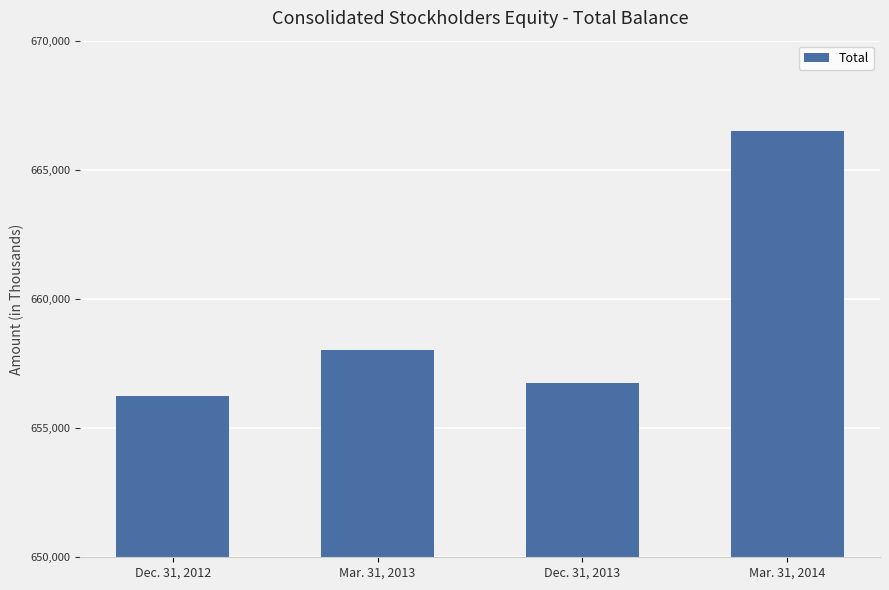

Reading right to left, transcribe all the data shown in this chart.

Mar. 31, 2014=666488	Dec. 31, 2013=656758	Mar. 31, 2013=658021	Dec. 31, 2012=656242